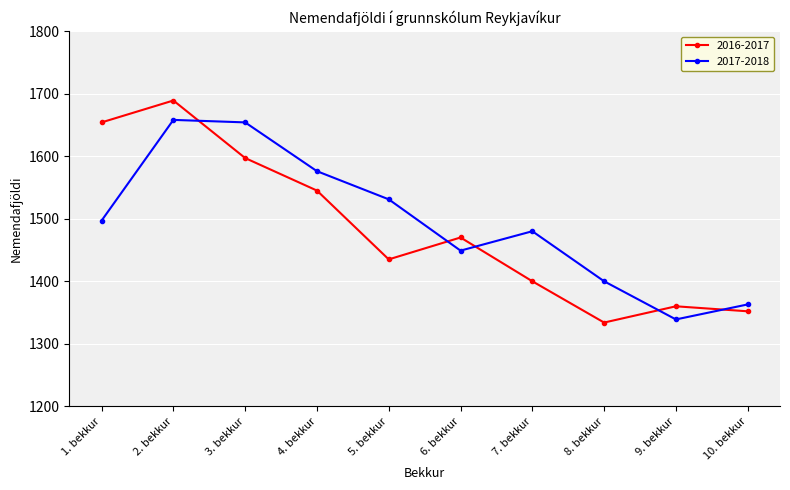

Is it true that 2017-2018 equals 1658 at 2. bekkur?

True